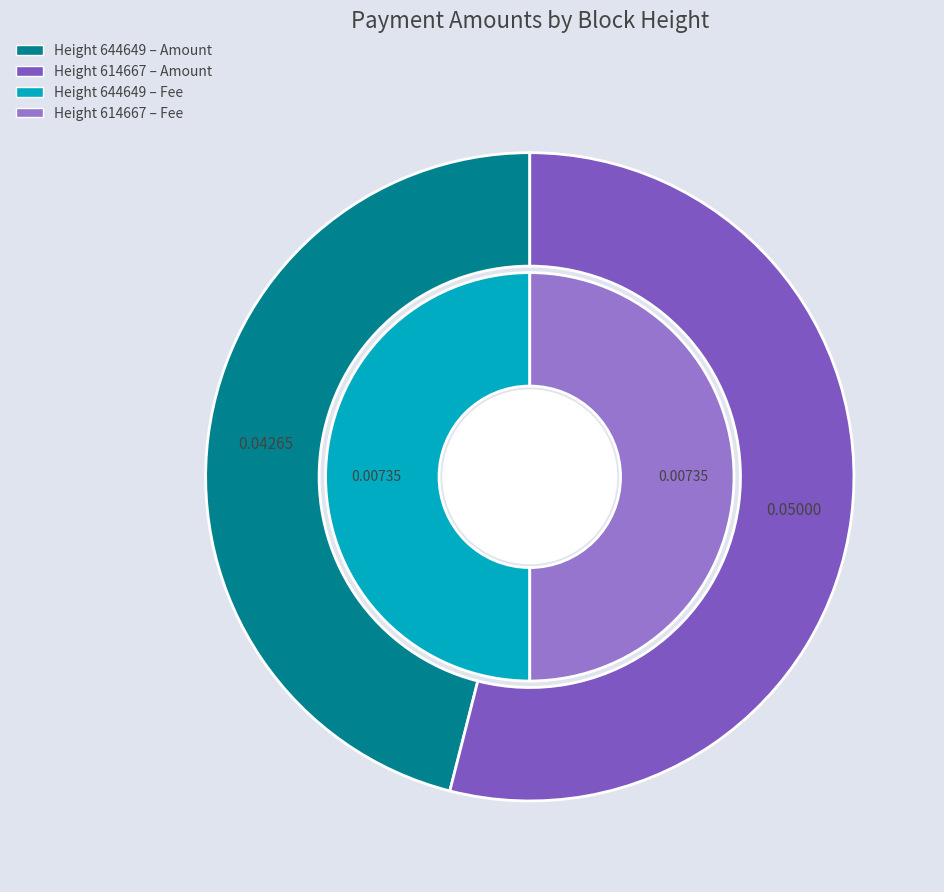

Is the sum of 614667 and 644649 greater than half?

Yes